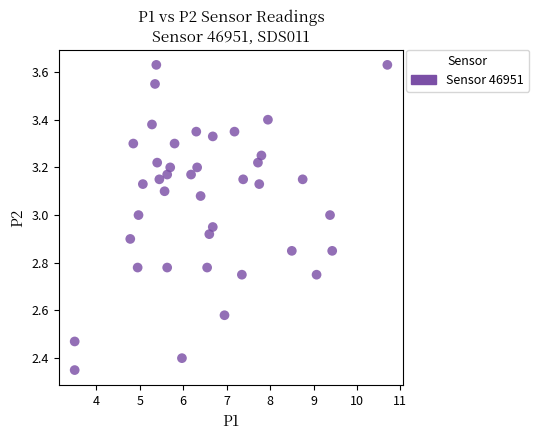

What is the range of X values (max minus min)?

7.2